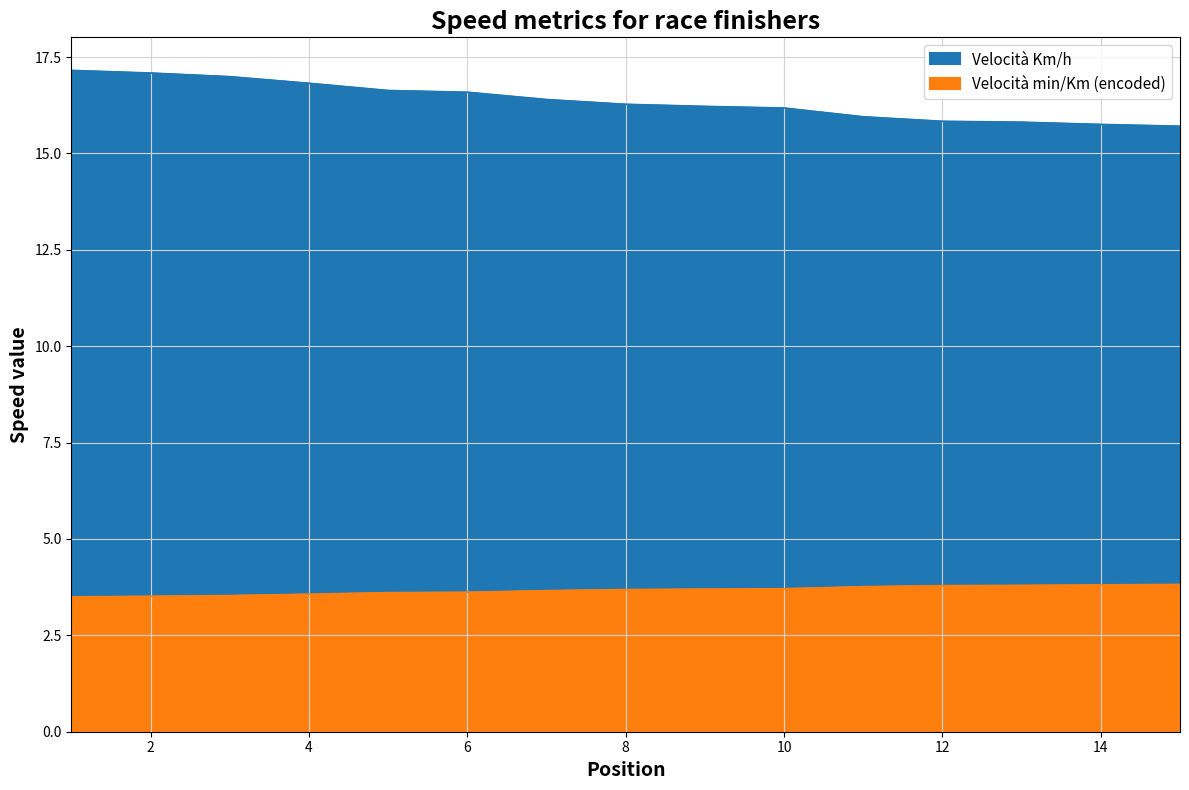

True or false: Velocità min/Km (encoded) has a value of 2.0 at 10.

False